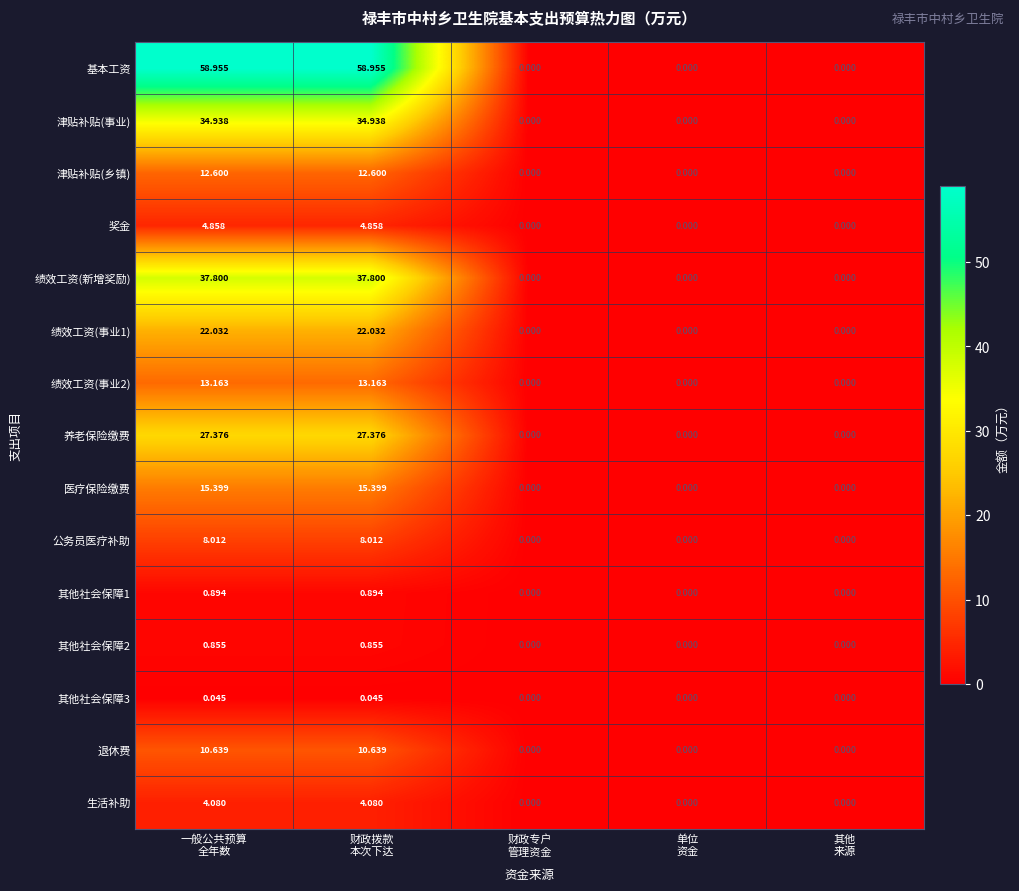

Which series has the largest total across all categories?

基本工资